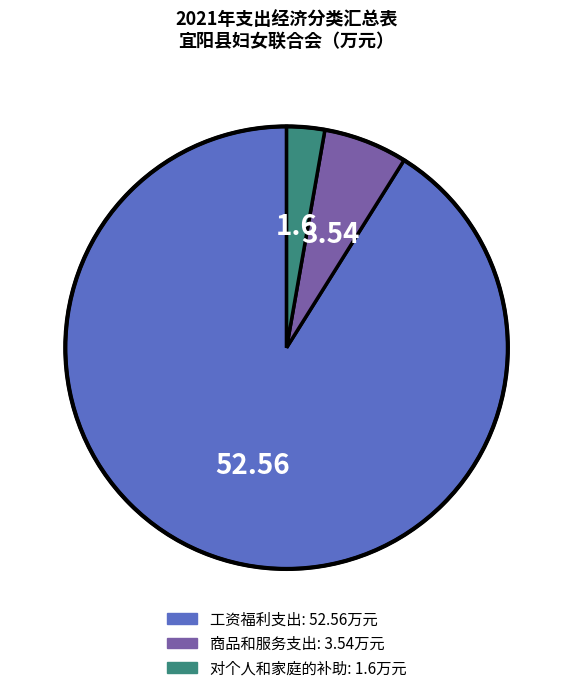

Does 商品和服务支出 account for over 50% of the chart?

No